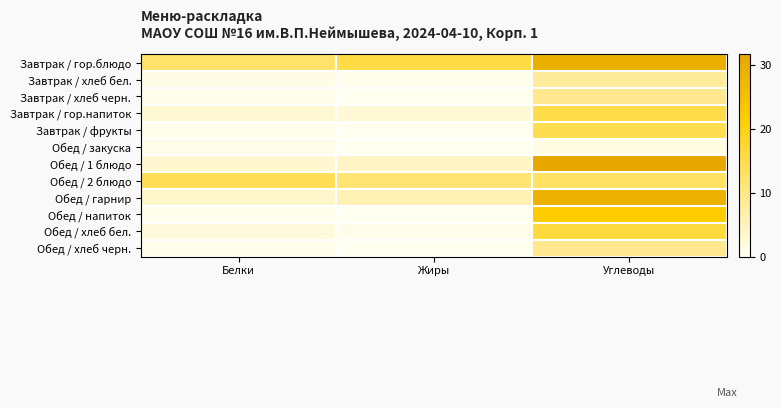

Between Углеводы and Белки, which is larger?

Углеводы